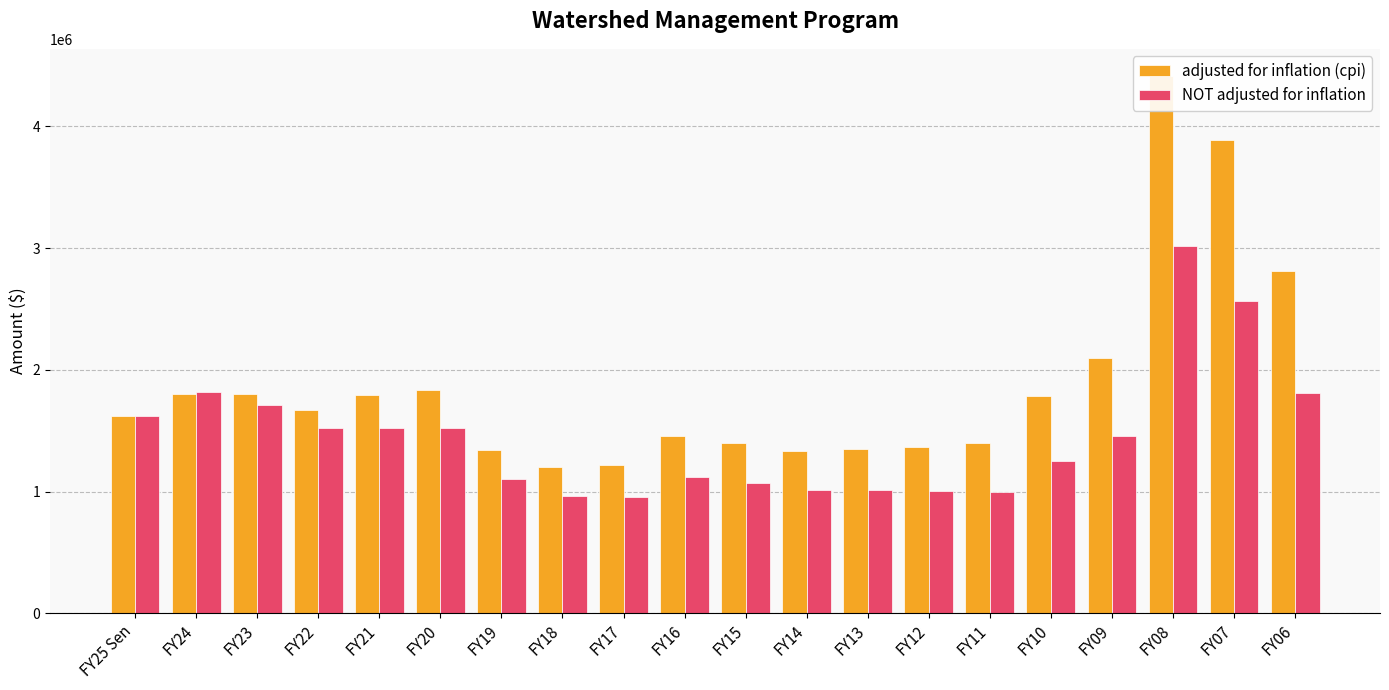

List the series in order of their overall mean, highest first.

adjusted for inflation (cpi), NOT adjusted for inflation